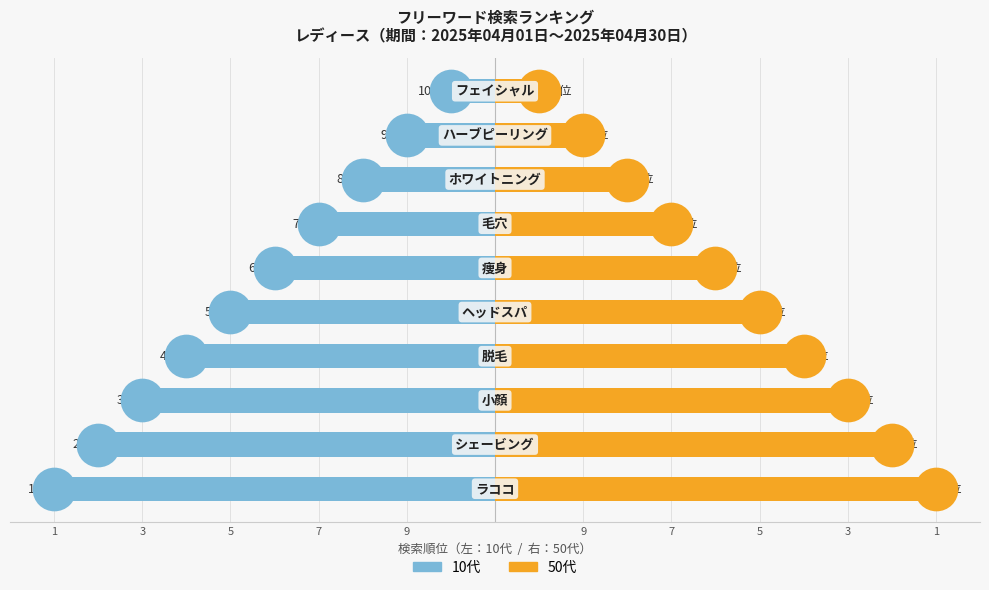

Which series reaches the minimum Y coordinate?

10代